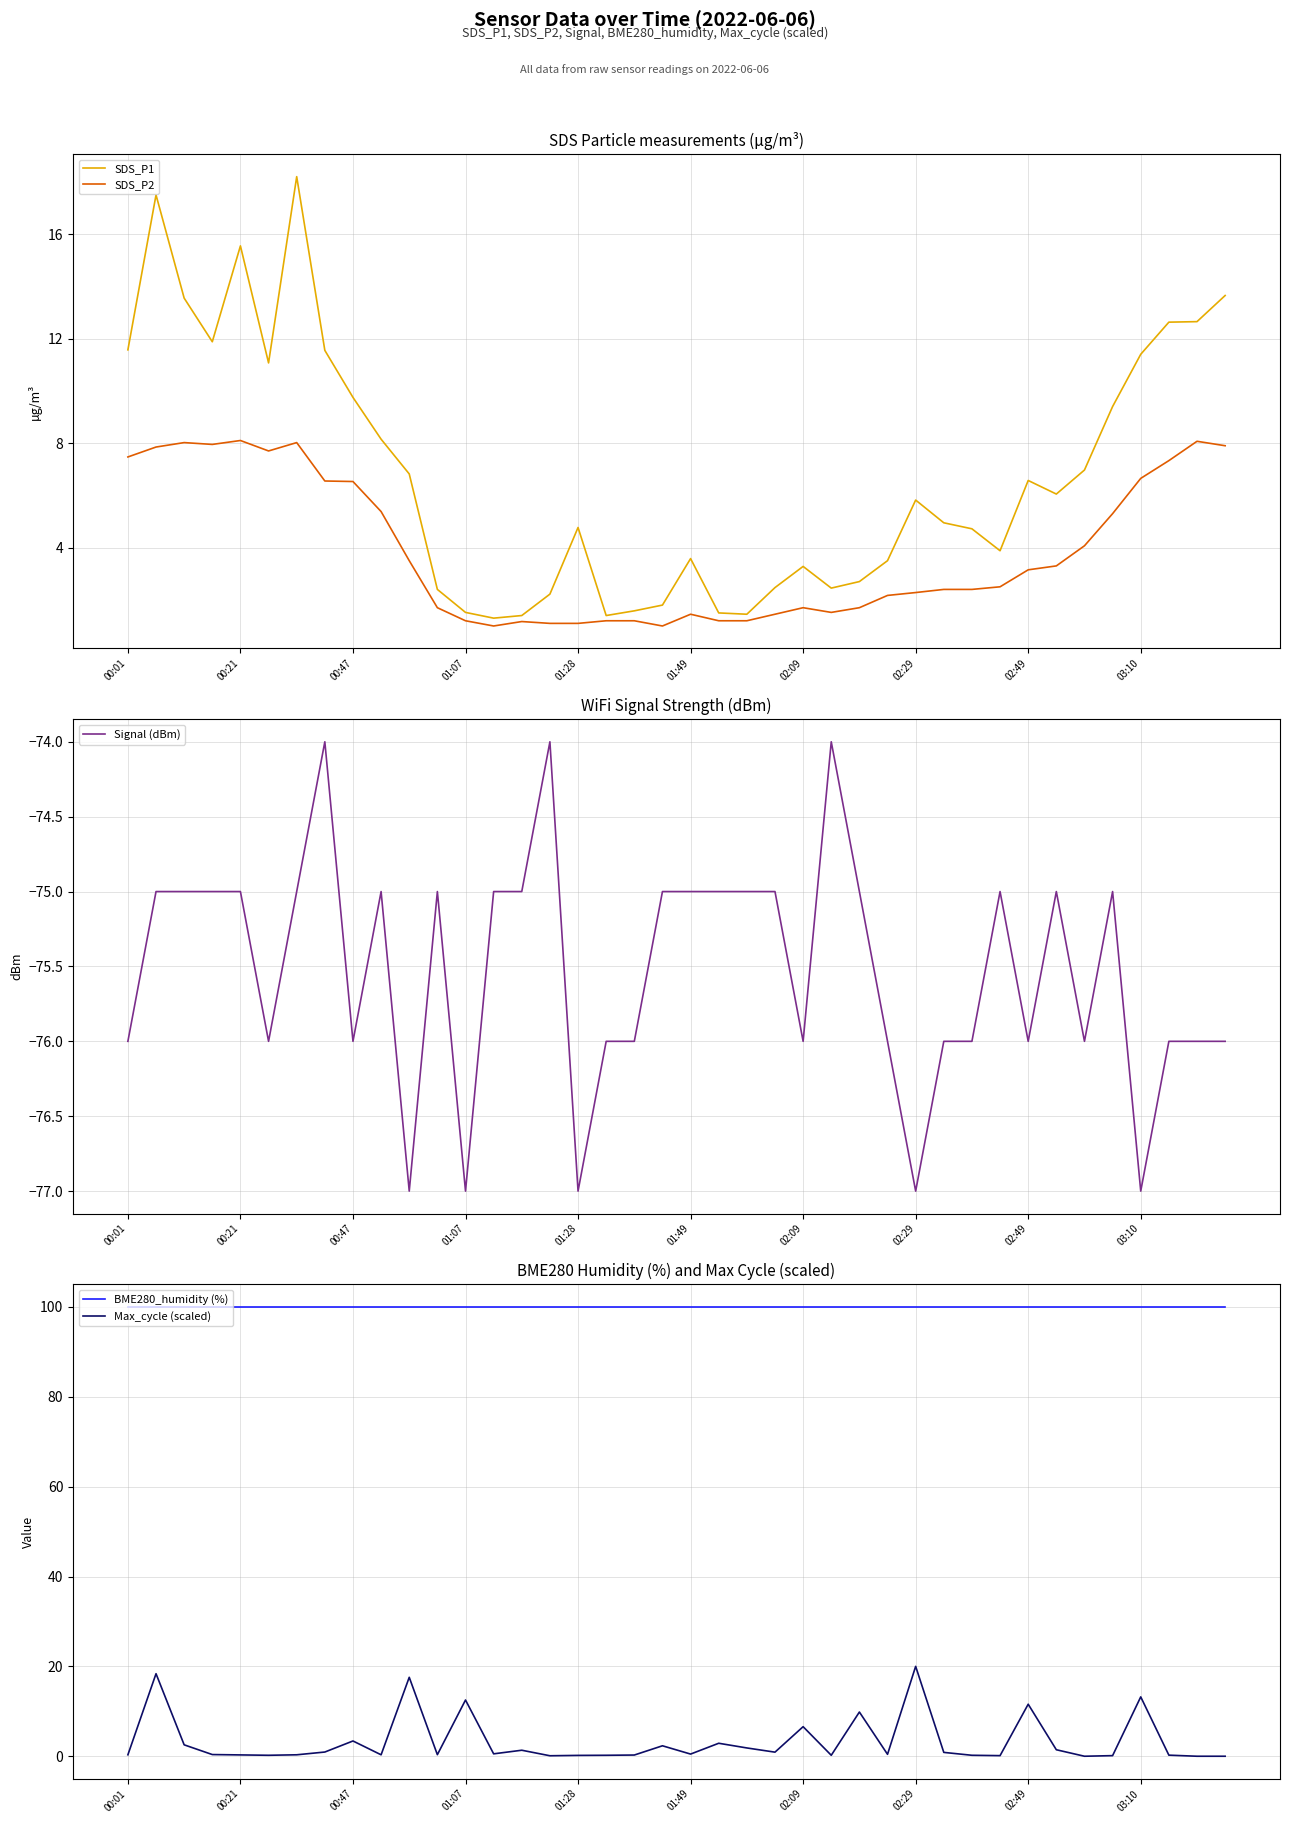

What is the difference between the Max_cycle (scaled) values at 01:07 and 01:49?

12.0